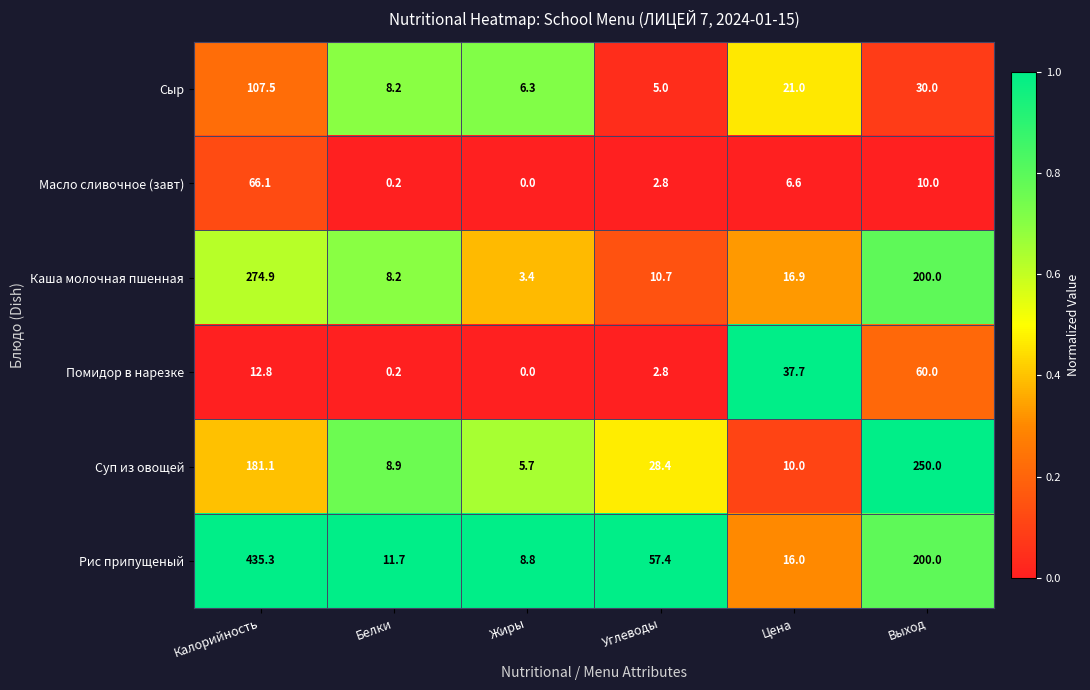

At which category is the sum across all series the highest?

Калорийность